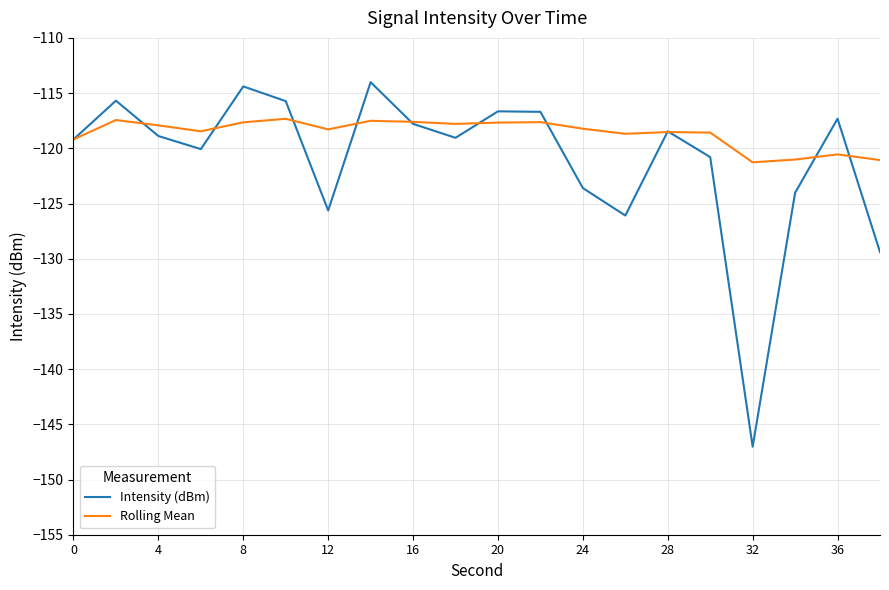

True or false: Intensity (dBm) has more than 0 points higher than both neighbors.

True